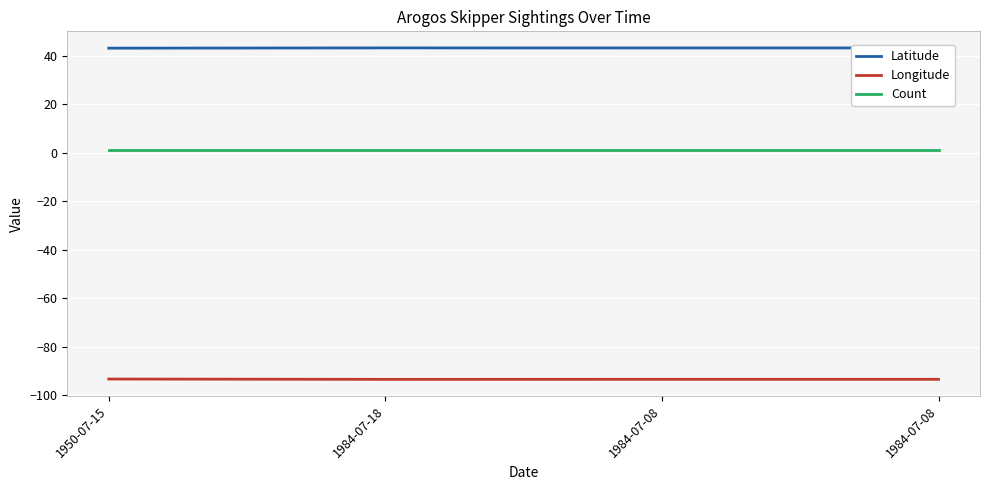

What is the maximum value shown in the chart?

43.2